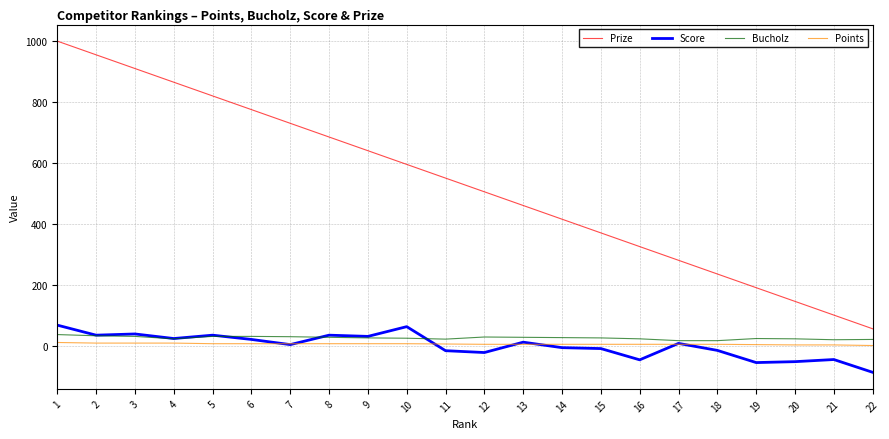

The value of Score at 1 is 67. True or false?

True